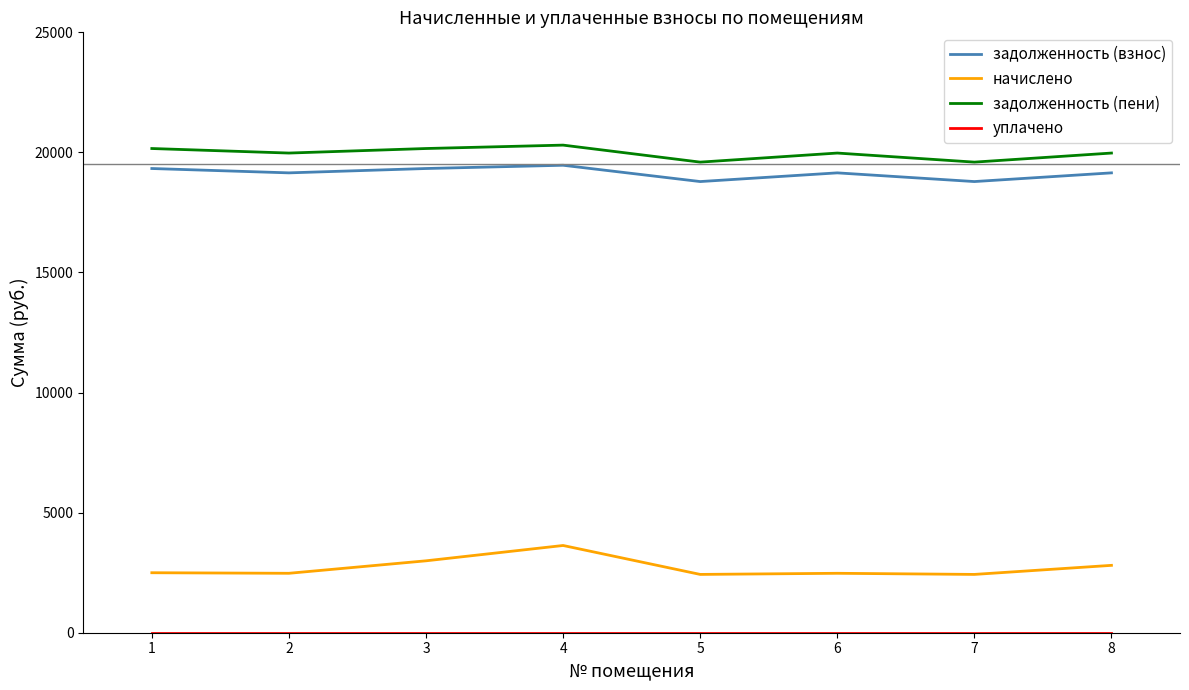

Which series has the largest range (max minus min)?

начислено